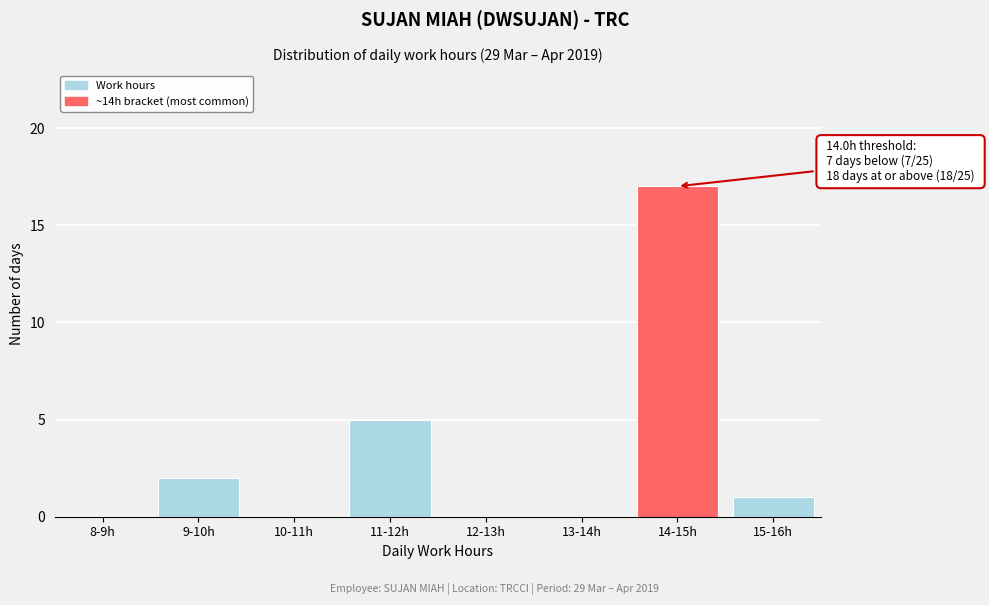

Reading right to left, list all the values displayed in this chart.

15-16h=1	14-15h=17	13-14h=0	12-13h=0	11-12h=5	10-11h=0	9-10h=2	8-9h=0